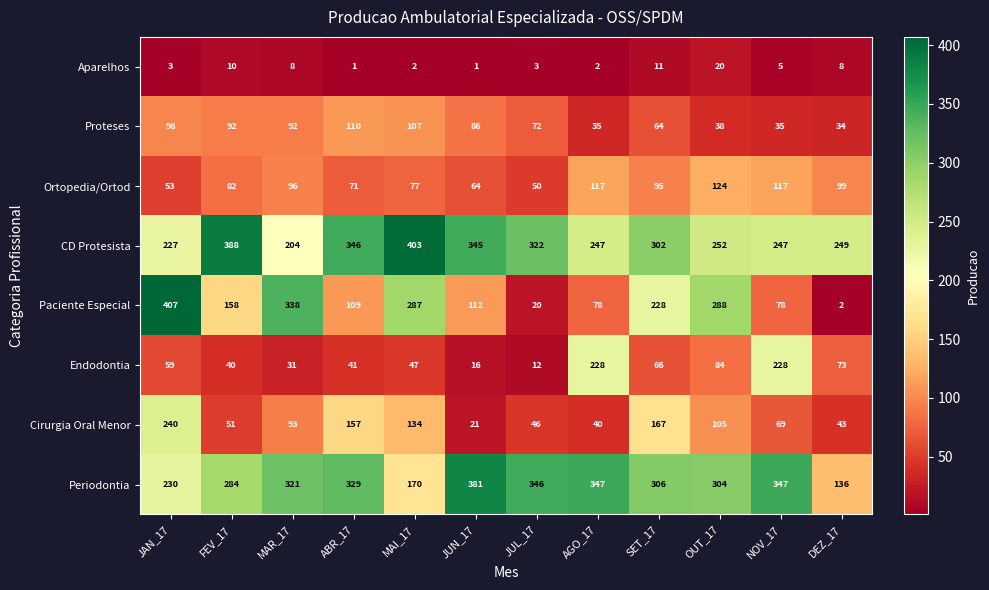

What is the sum of all Endodontia values?

925